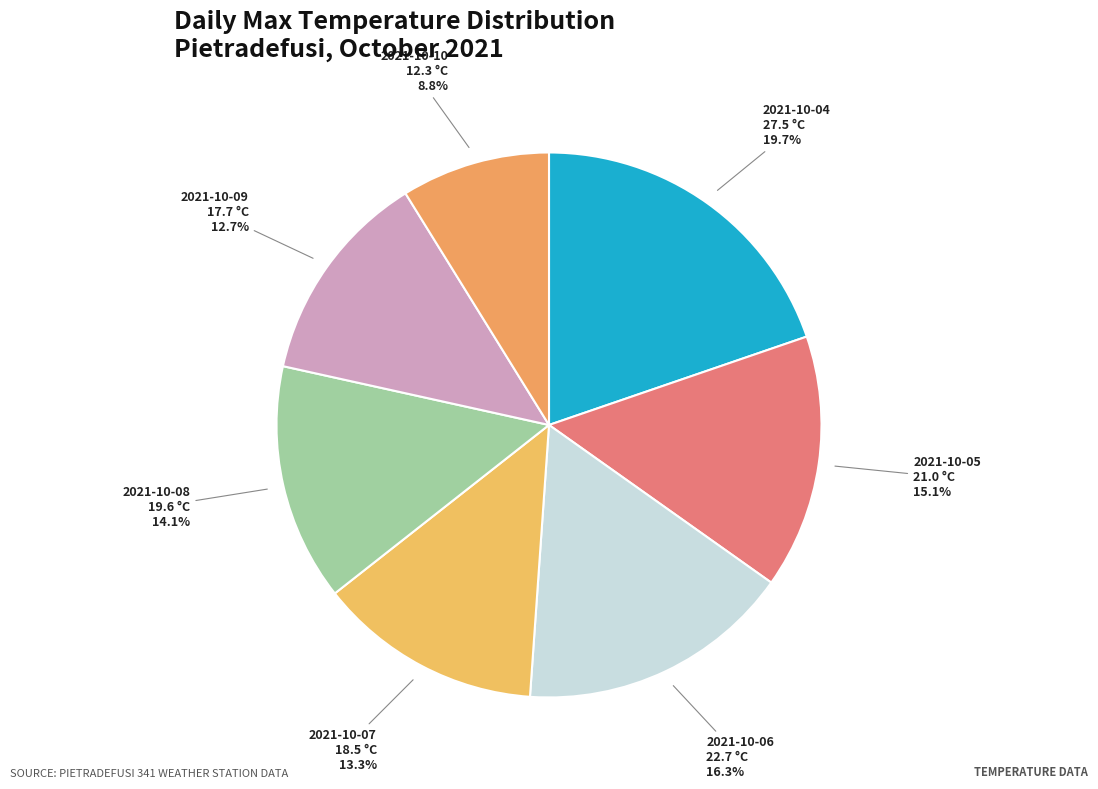

Is it true that 2021-10-08 is 14% of the pie?

True